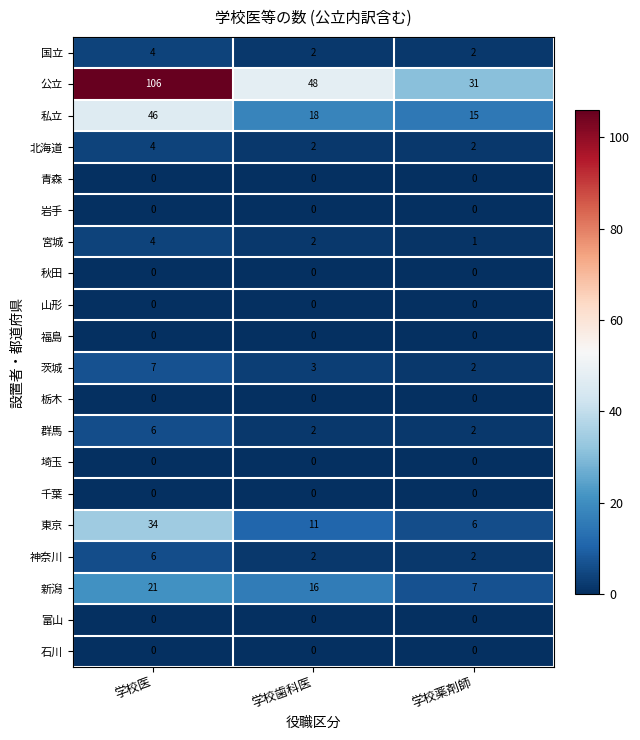

At how many categories does at least one series exceed 13?

3